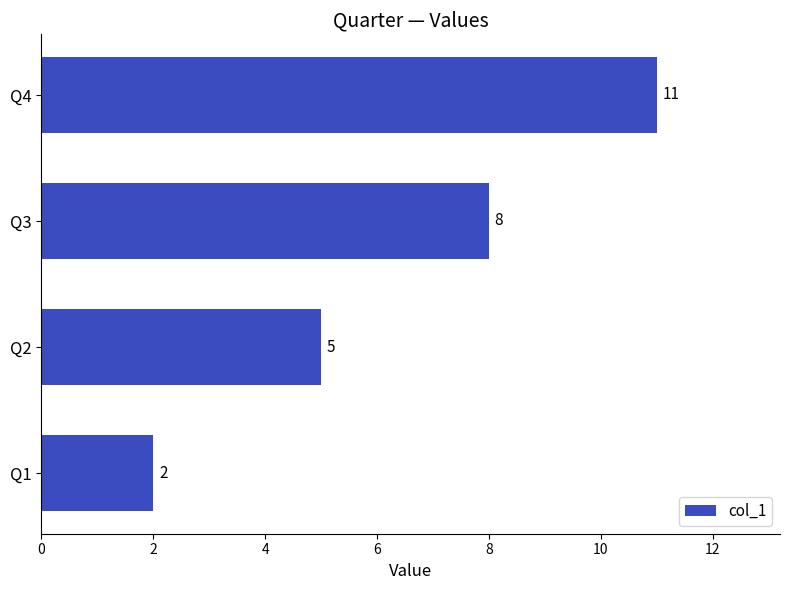

How many bars are there in total?

4